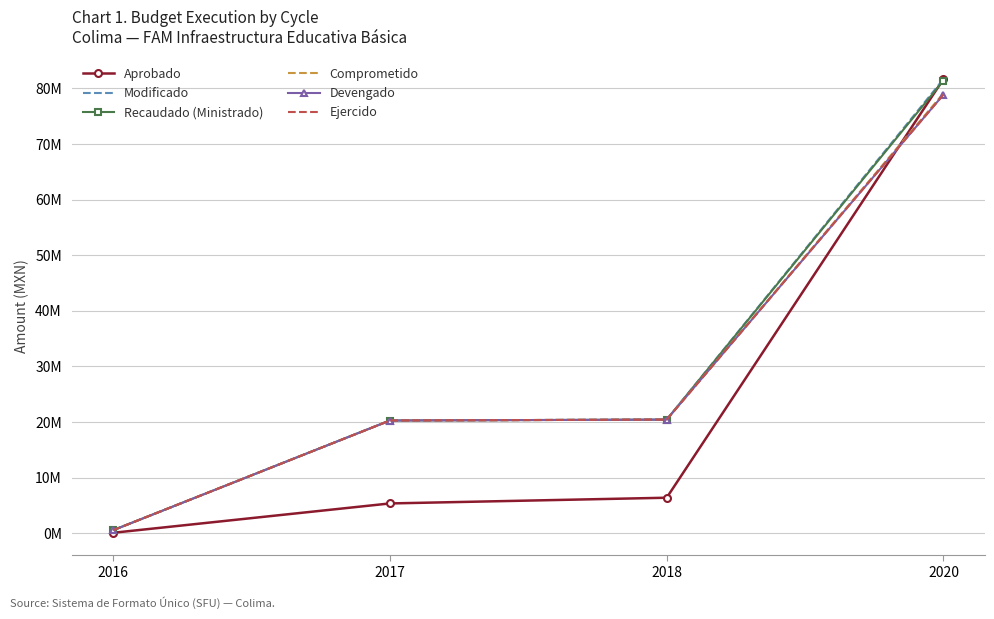

True or false: Ejercido and Recaudado (Ministrado) intersect in this chart.

False